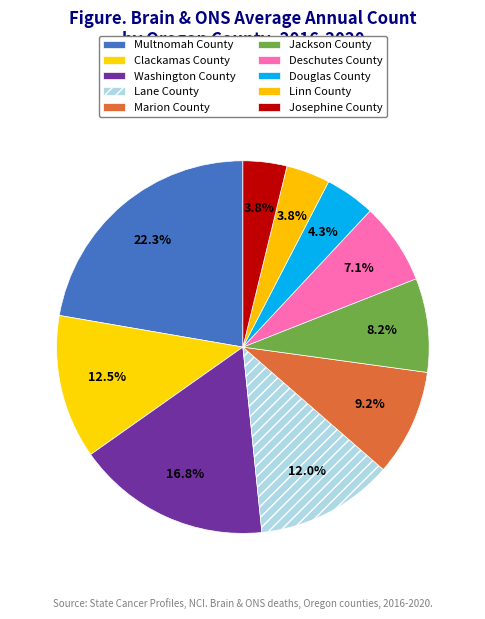

To the nearest percent, what is the average slice percentage?

10%